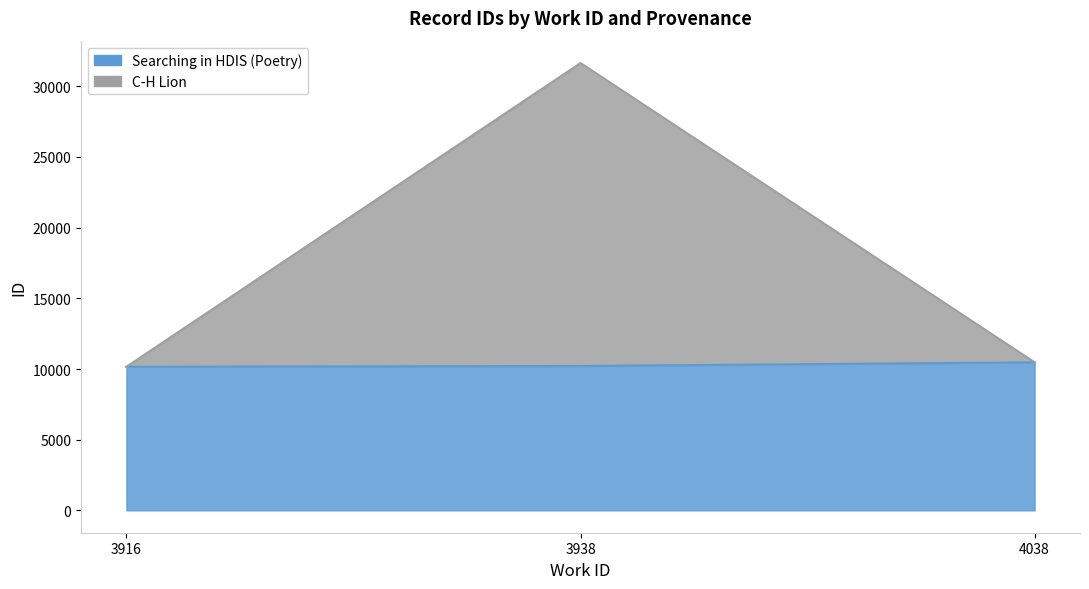

What is the difference between the values at 3938 and 4038?

260